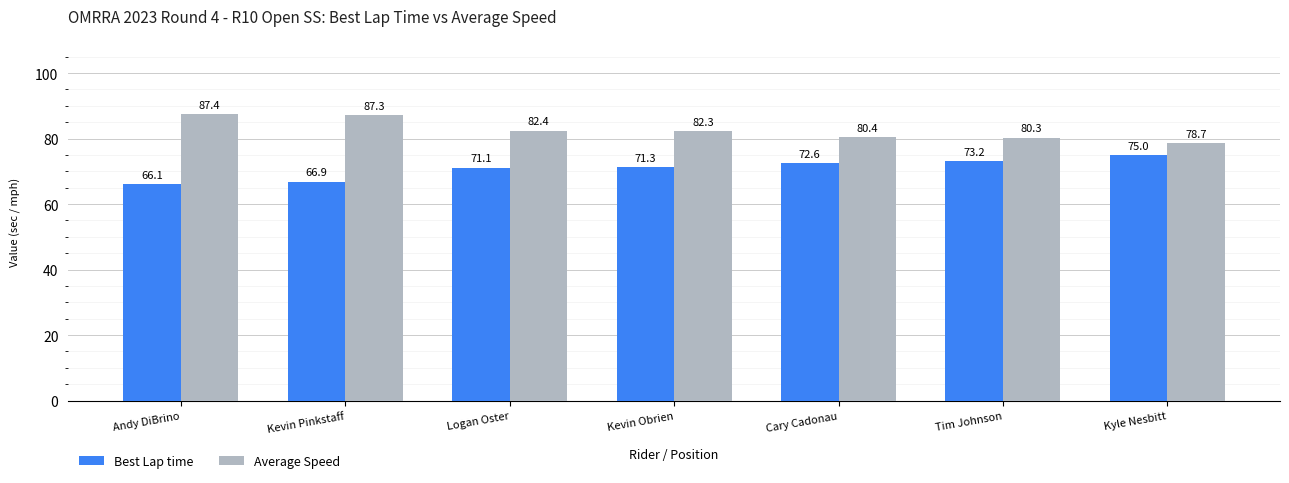

Rank the series by their average value, from lowest to highest.

Best Lap time, Average Speed